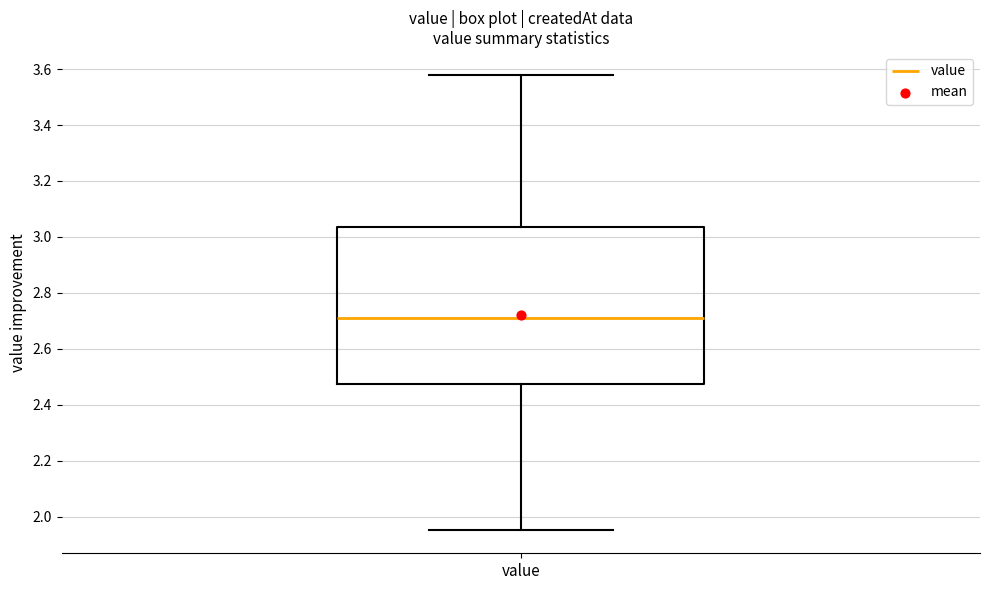

Where is the upper edge of the box for value on the y-axis? The values are not printed on the chart, so give them approximately, as read against the axis.

3.04